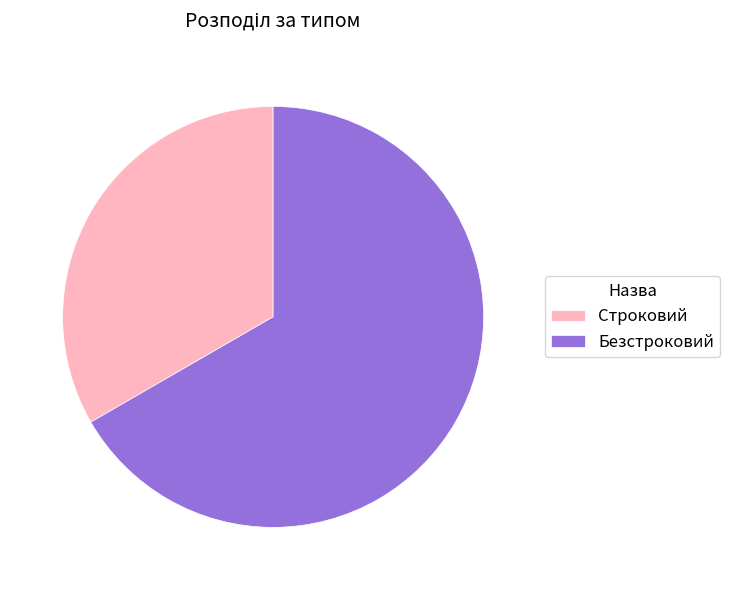

How many segments does this pie chart have?

2